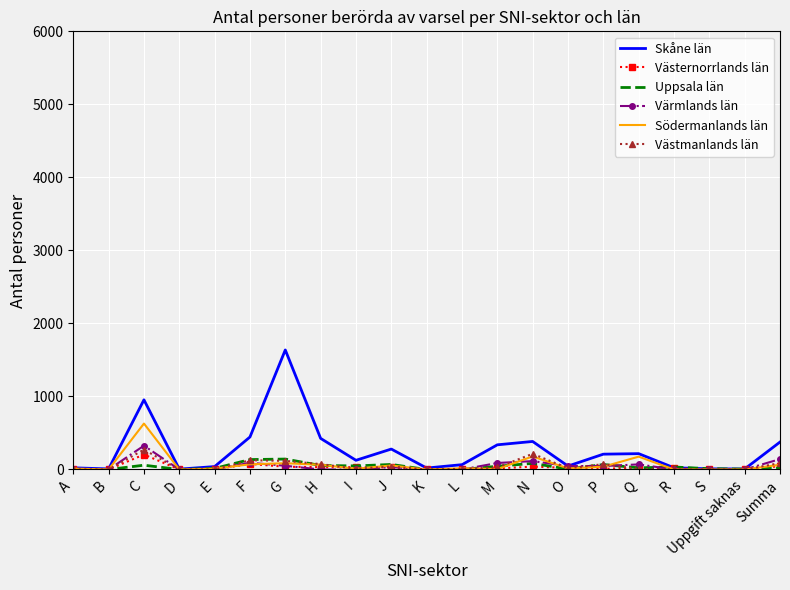

Is the value of Skåne län at G greater than the value of Södermanlands län at Summa?

Yes